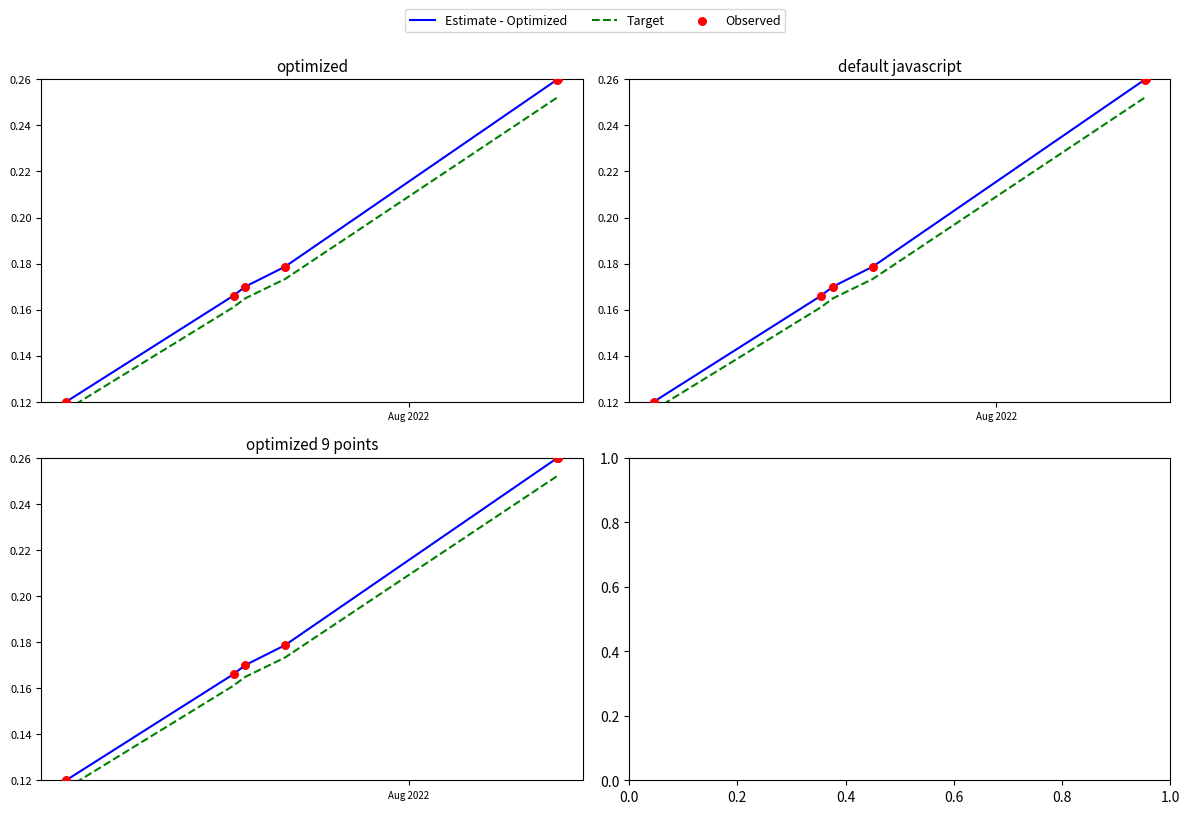

At how many categories does at least one series exceed 0?

6